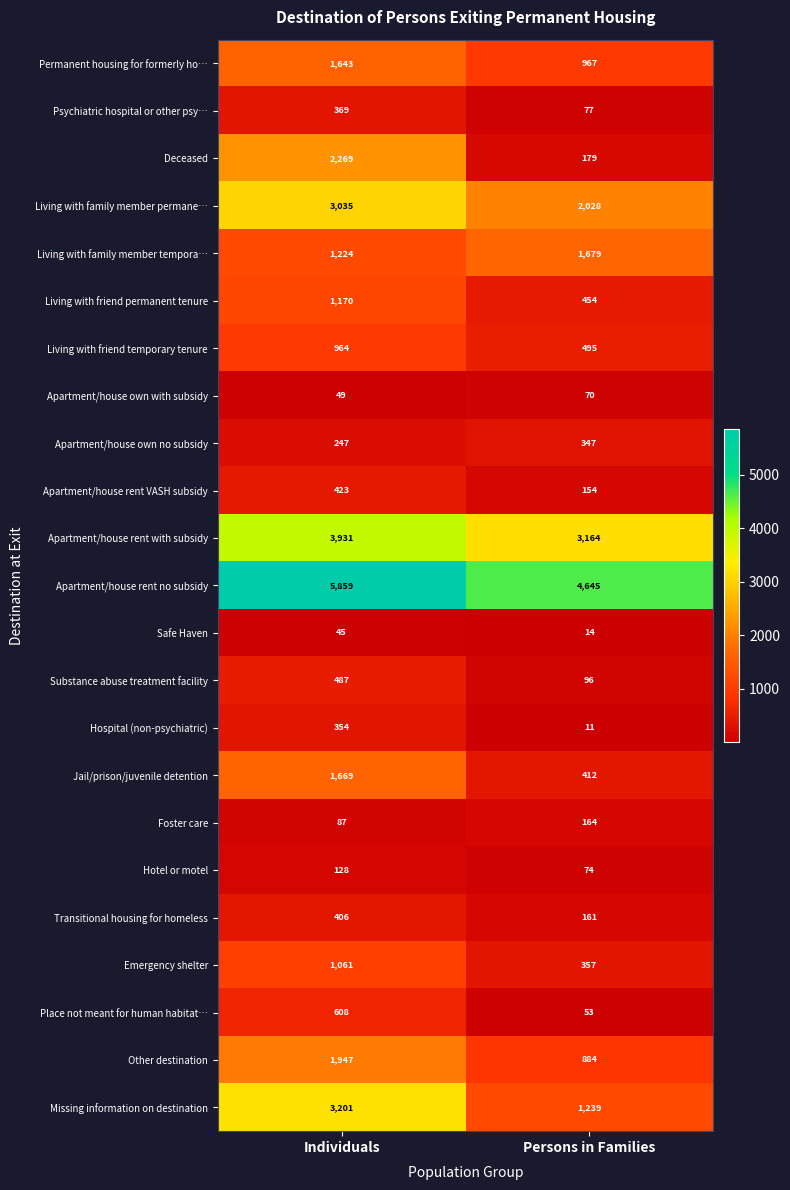

How many categories are shown in the chart?

2